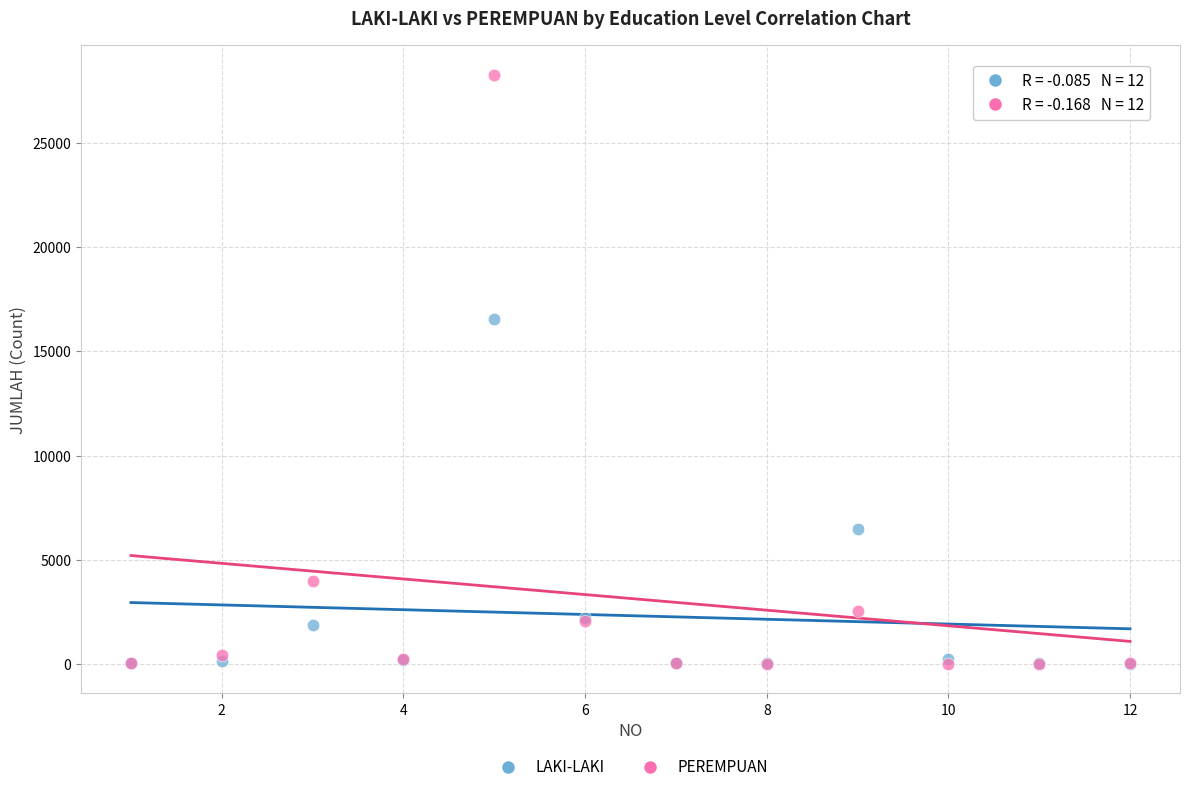

In the PEREMPUAN series, what Y value is closest to 14139?

3990